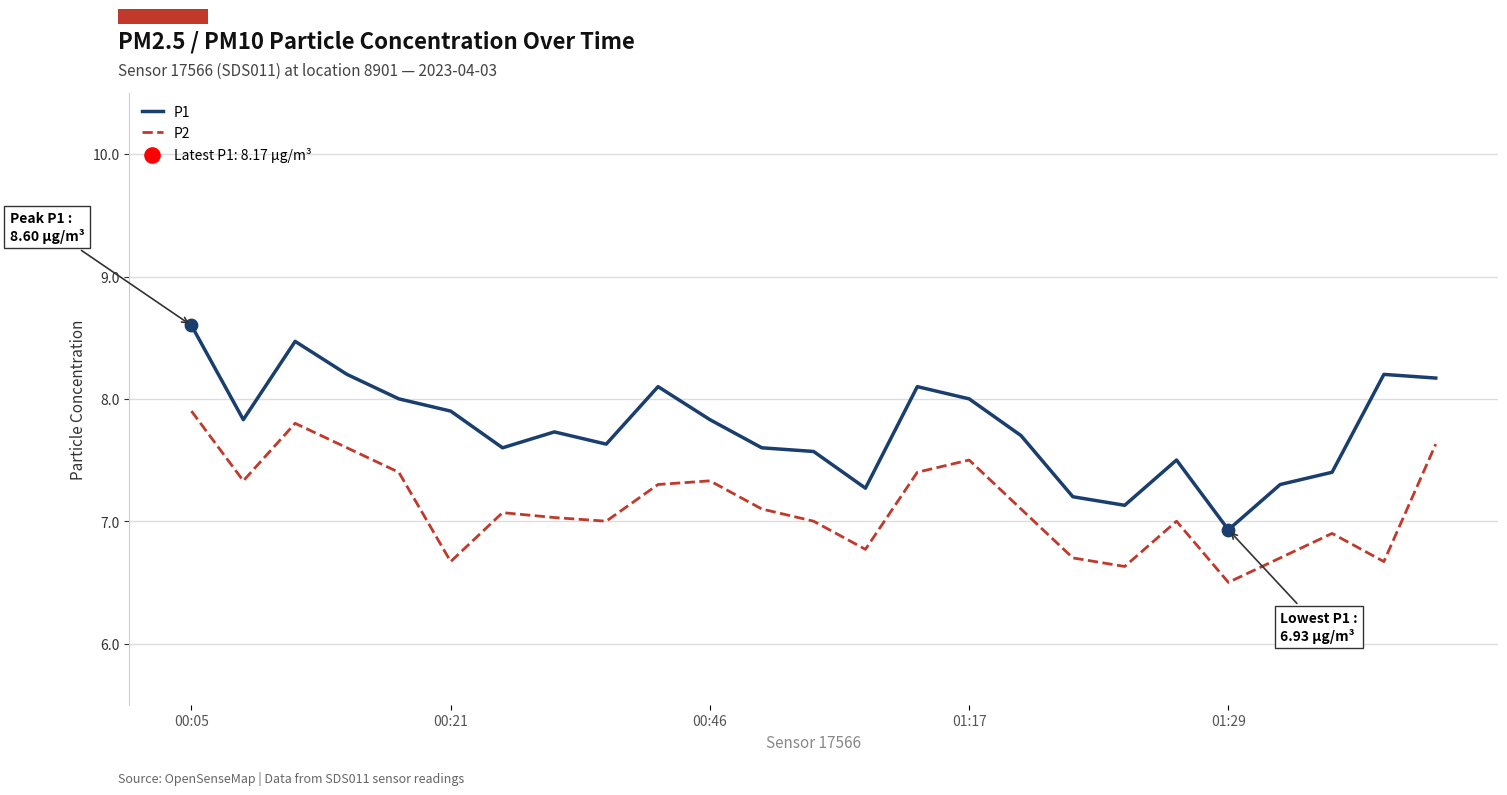

Which series has the largest range (max minus min)?

P1